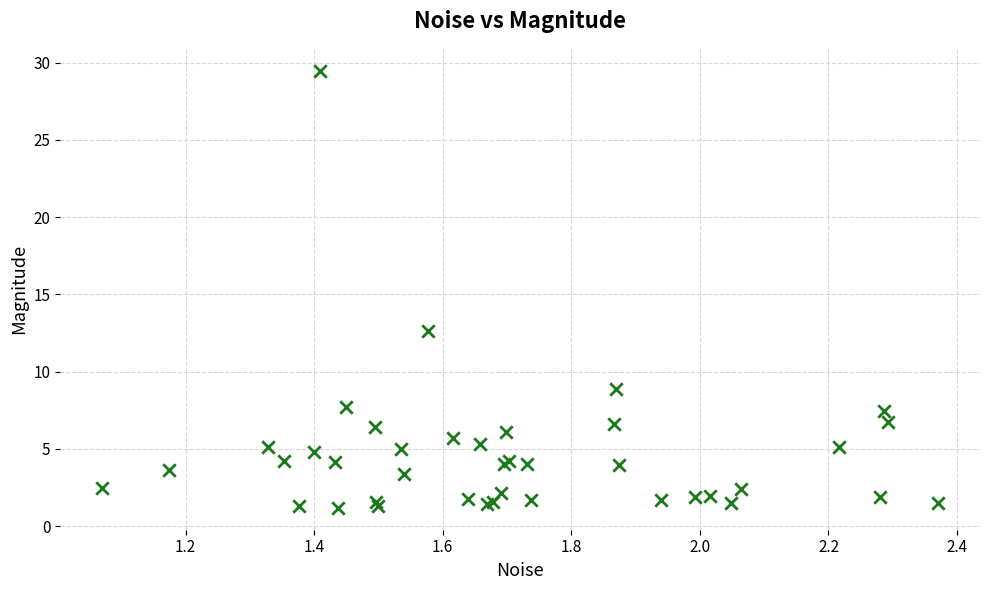

What Y value in the scatter plot is closest to 15?

12.6